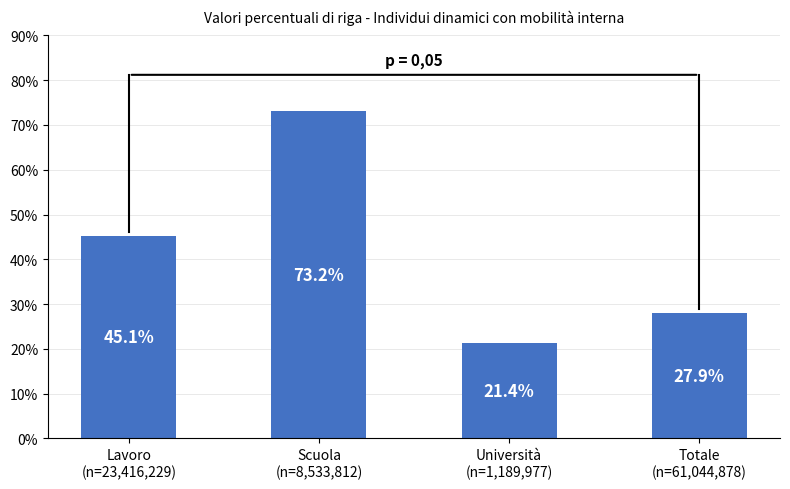

What is the label of the 4th bar from the right?

Lavoro
(n=23,416,229)